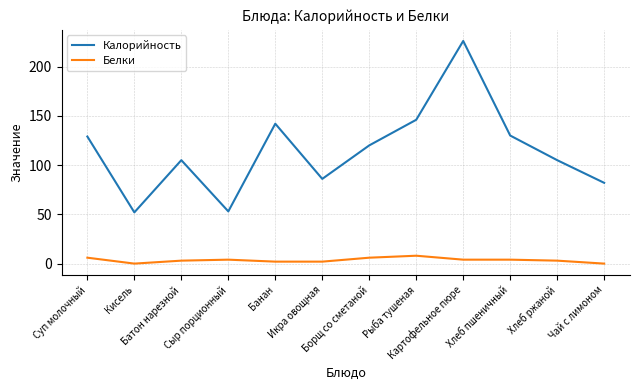

What are all the series names shown in the legend?

Калорийность, Белки